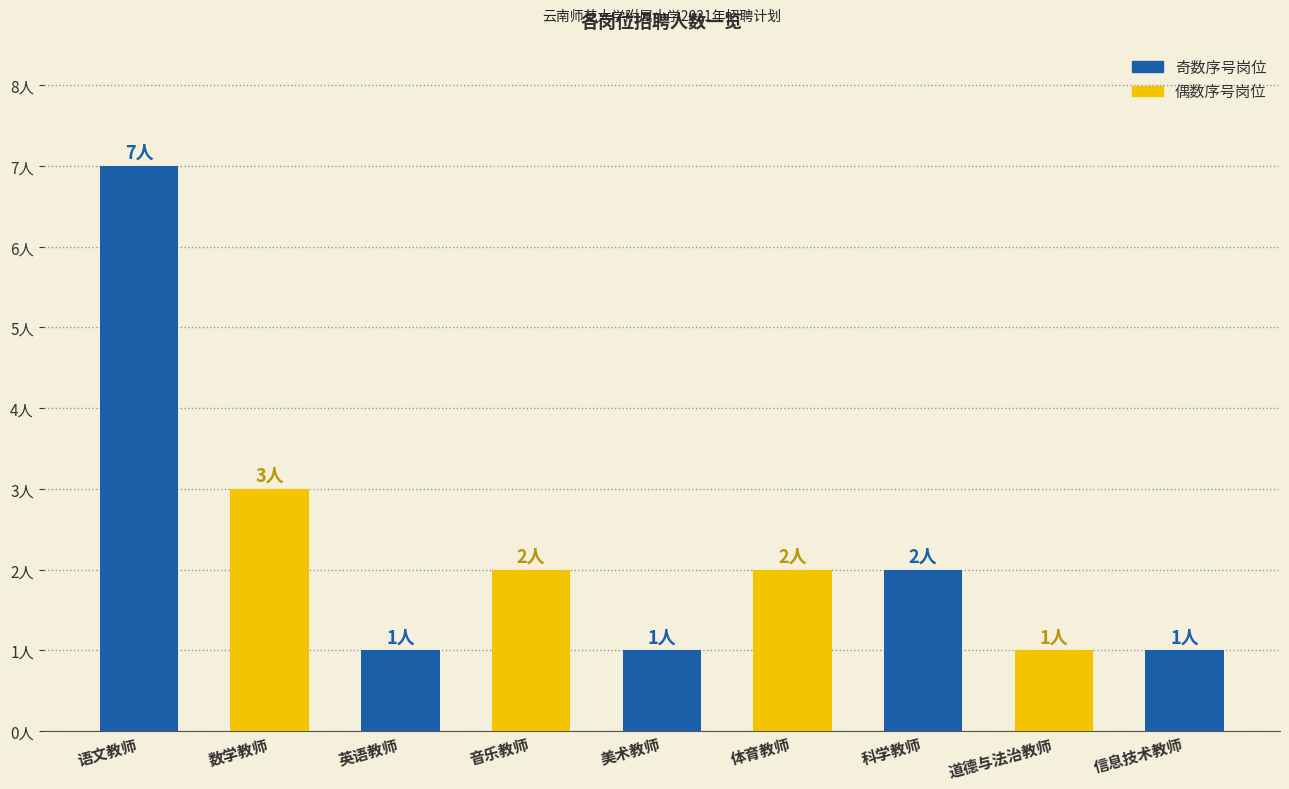

Read the value at 英语教师.

1